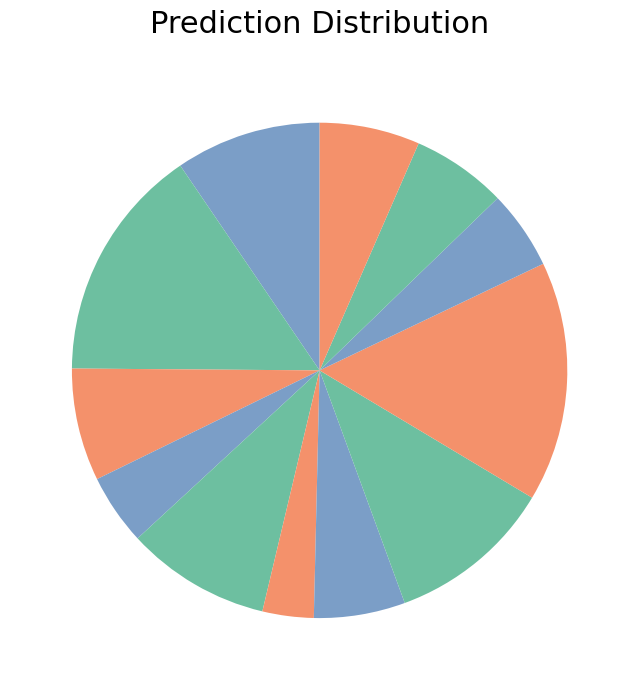

How many slices are in this pie chart?

12